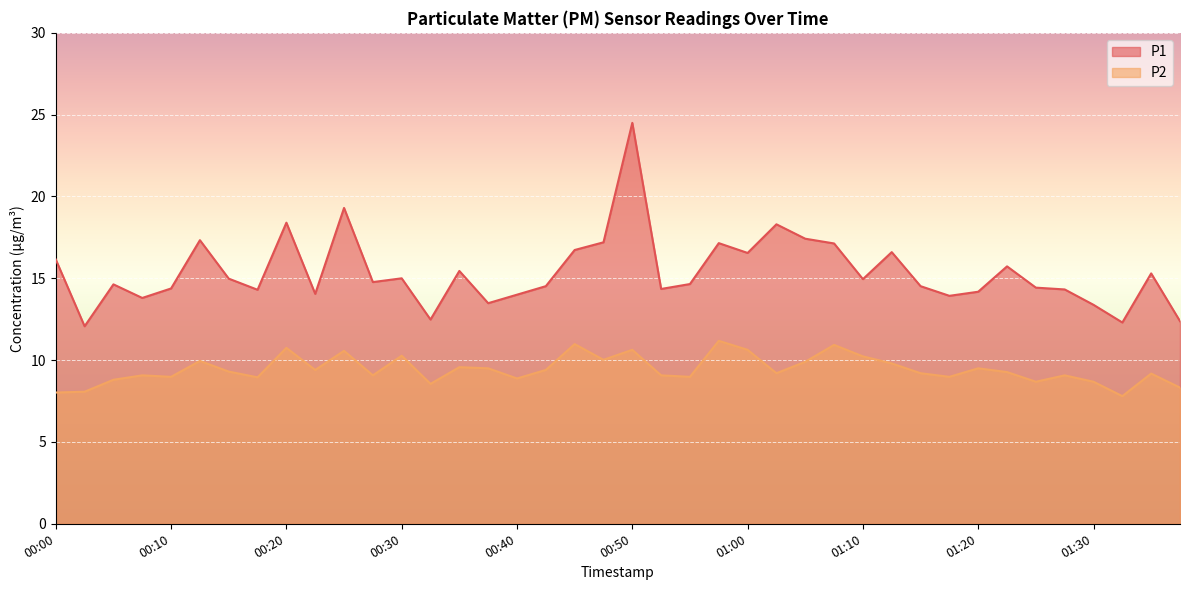

Is the value of P2 at 01:30 greater than the value of P1 at 01:08?

No